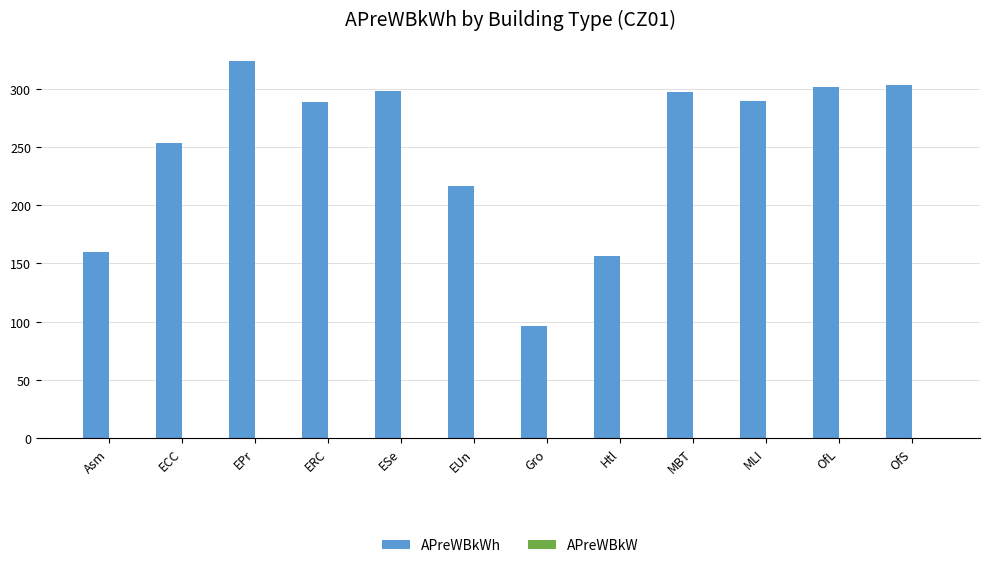

At which category is the sum across all series the highest?

EPr